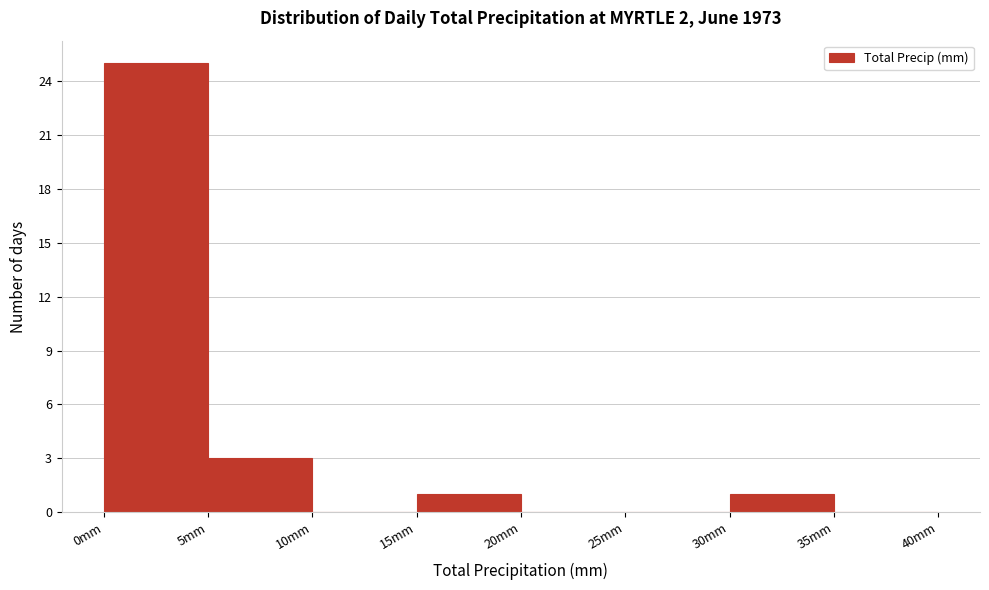

Reading left to right, list every bar in this chart as the range it spans on the x-axis followed by its height. The values are not printed on the chart, so give them approximately, as read against the axis.

0 to 5: 25
5 to 10: 3
10 to 15: 0
15 to 20: 1
20 to 25: 0
25 to 30: 0
30 to 35: 1
35 to 40: 0